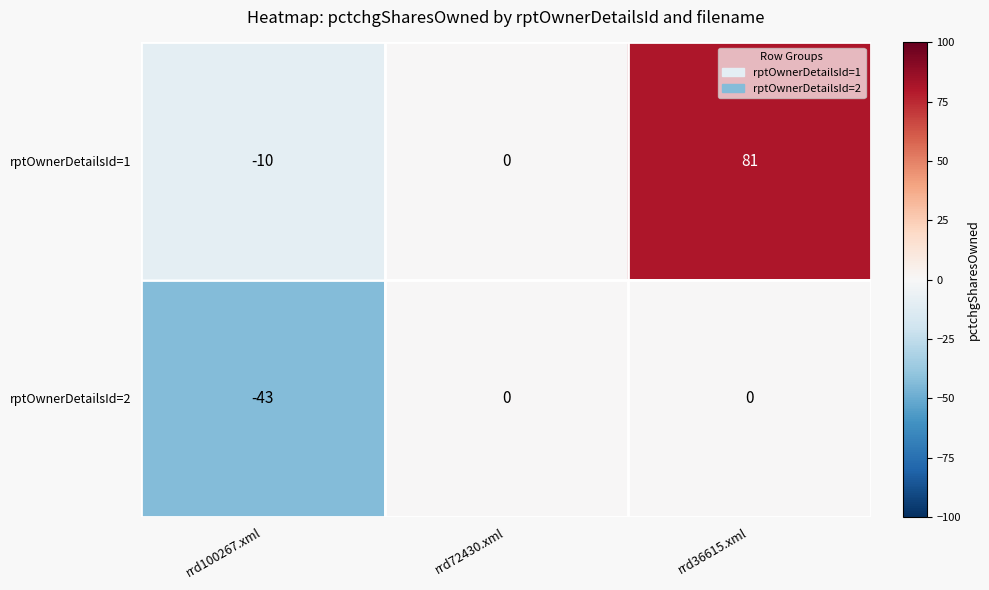

Is the value of rptOwnerDetailsId=1 at rrd36615.xml greater than the value of rptOwnerDetailsId=2 at rrd36615.xml?

Yes